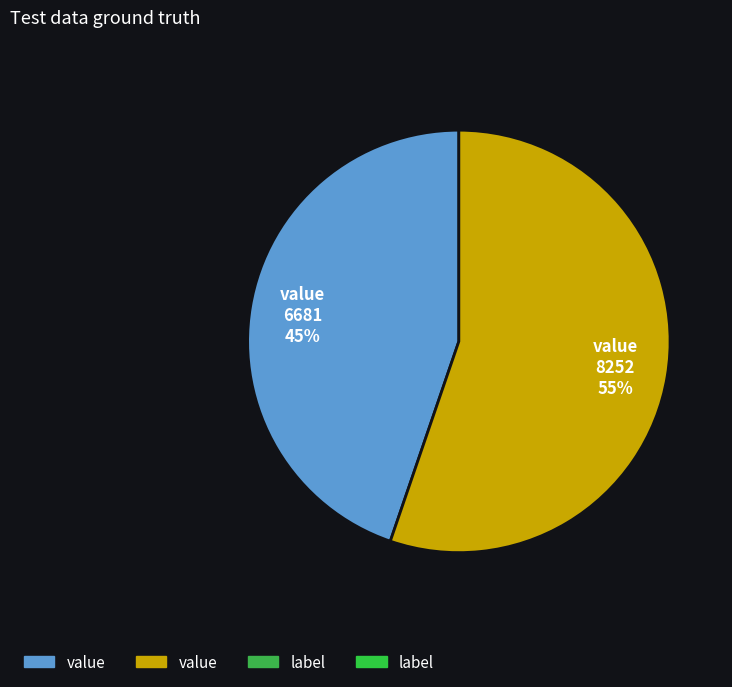

Is there any slice that represents more than half of the pie?

Yes